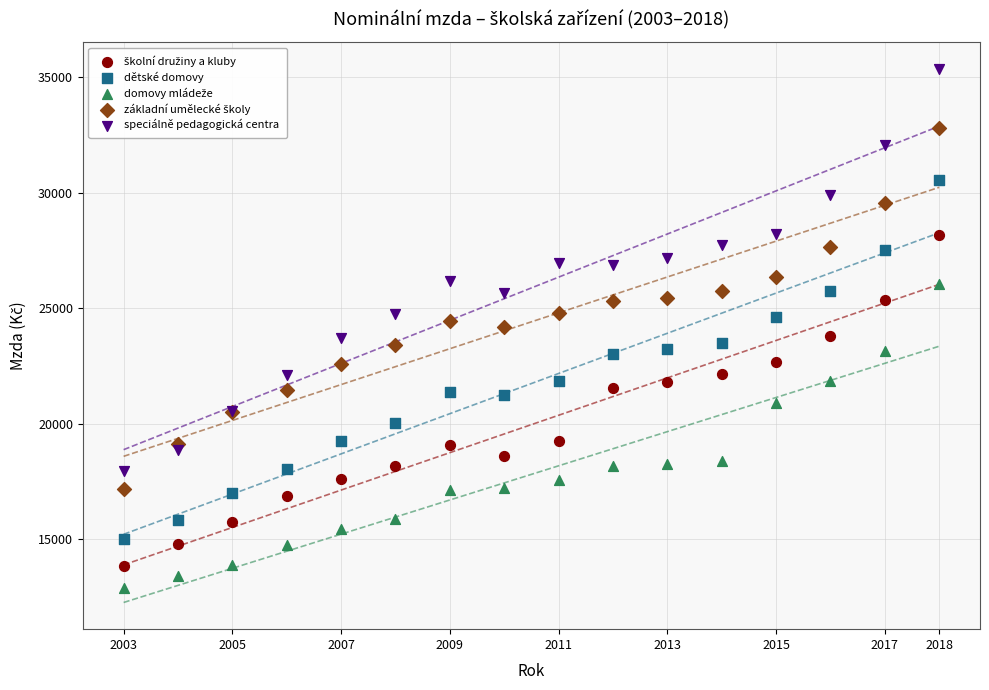

Which series has the largest Y range (max minus min)?

speciálně pedagogická centra